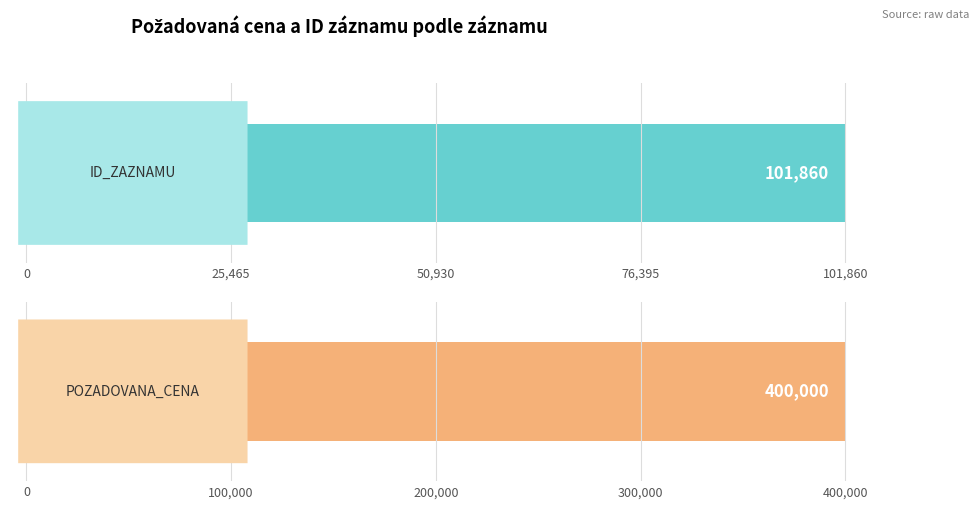

True or false: POZADOVANA_CENA has a value of 87896 at 89324.

False